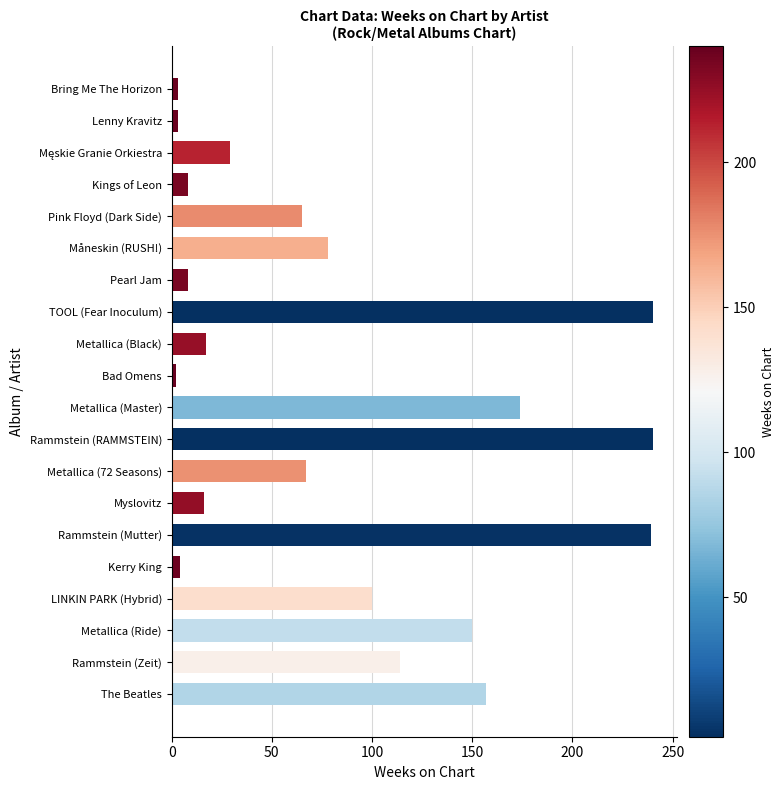

What is the change in value from Pink Floyd (Dark Side) to Rammstein (RAMMSTEIN)?

+175